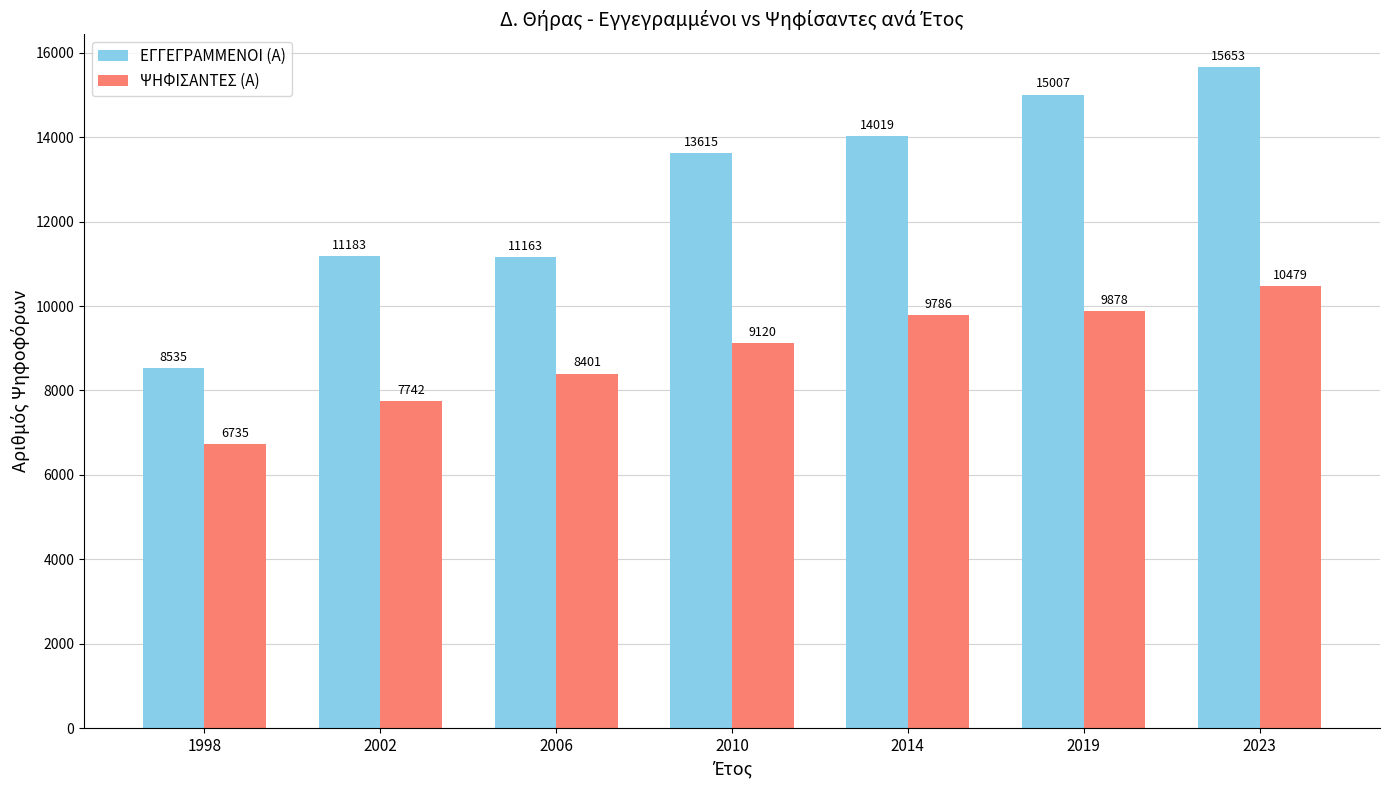

What is the average value of the ΕΓΓΕΓΡΑΜΜΕΝΟΙ (Α) series?

12739